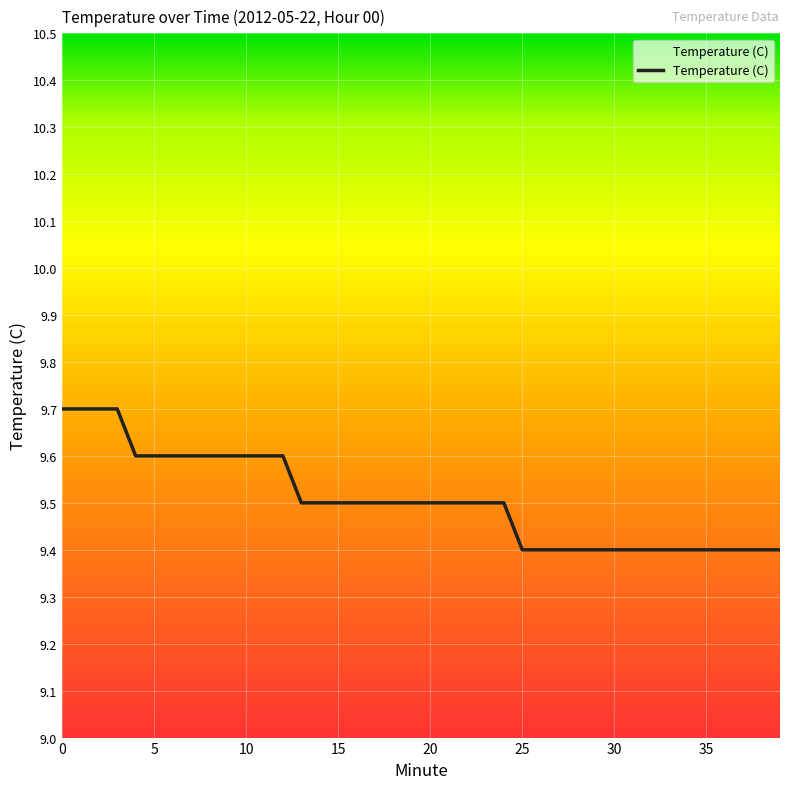

What is the greatest value displayed?

9.7